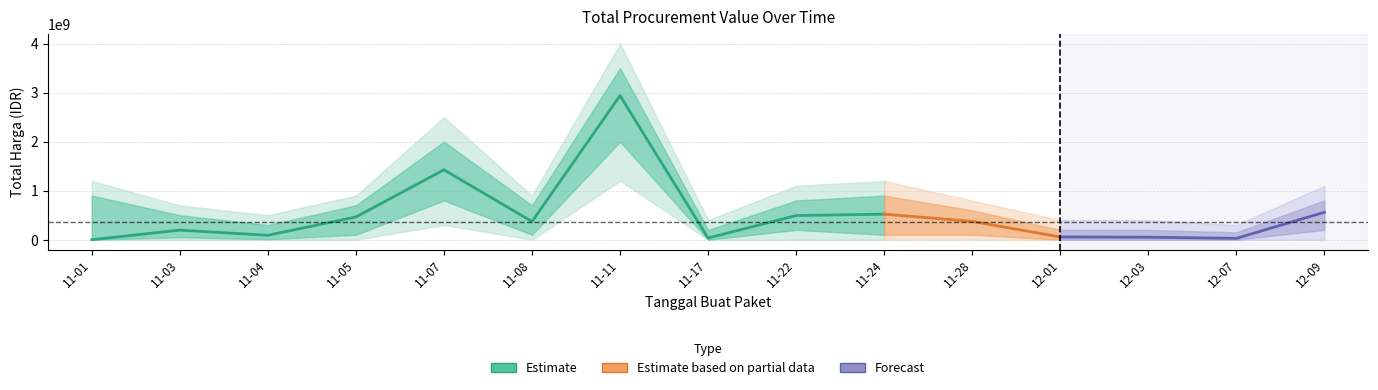

Reading left to right, extract all data points from this chart.

2021-11-01=333600	2021-11-03=195711270	2021-11-04=90672075	2021-11-05=464002100	2021-11-07=1425867900	2021-11-08=370566800	2021-11-11=2939233240	2021-11-17=34292000	2021-11-22=493000000	2021-11-24=521459900	2021-11-28=373404000	2021-12-01=56152800	2021-12-03=51601000	2021-12-07=27412000	2021-12-09=559971000